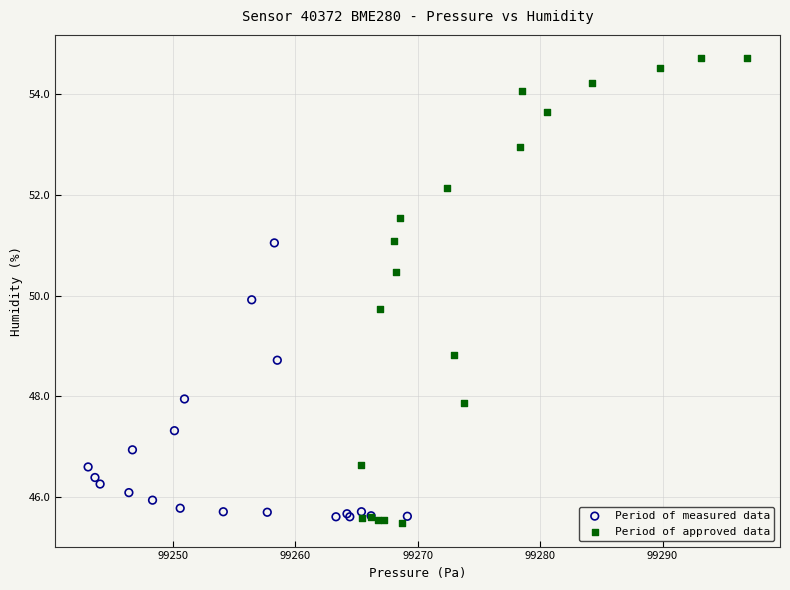

Which series reaches the maximum Y coordinate?

Period of approved data